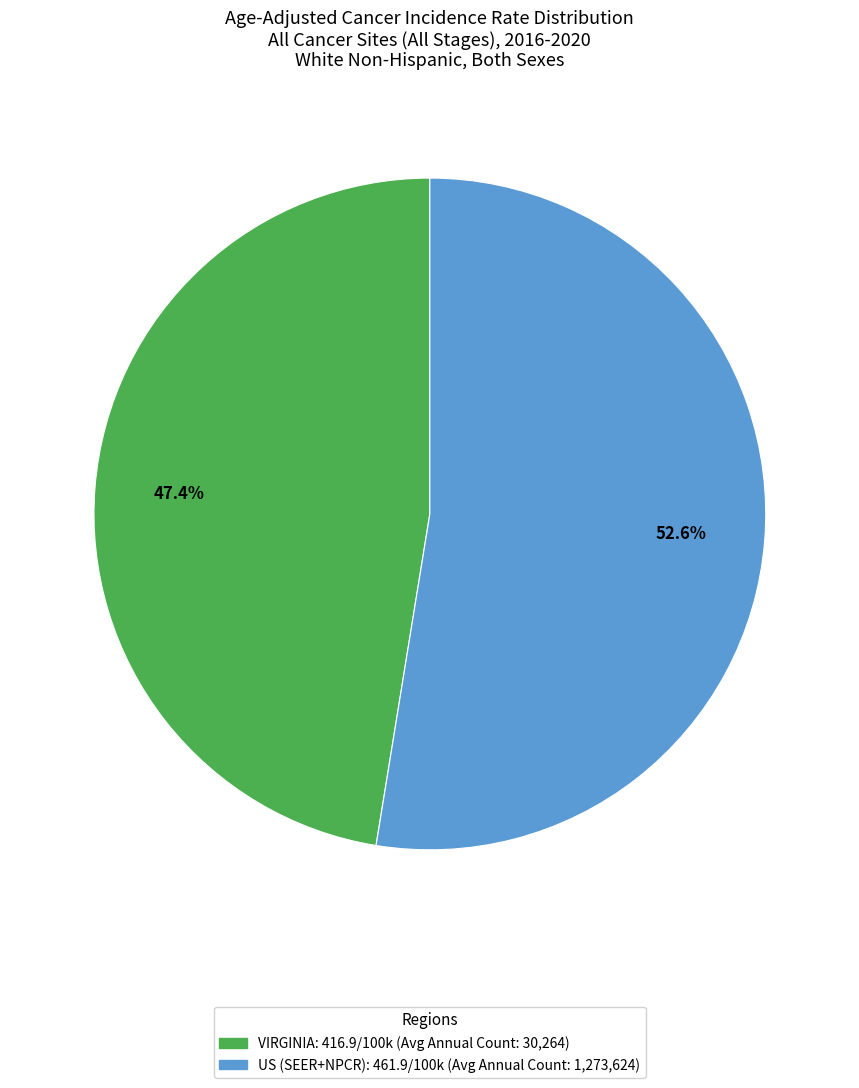

How many slices are in this pie chart?

2